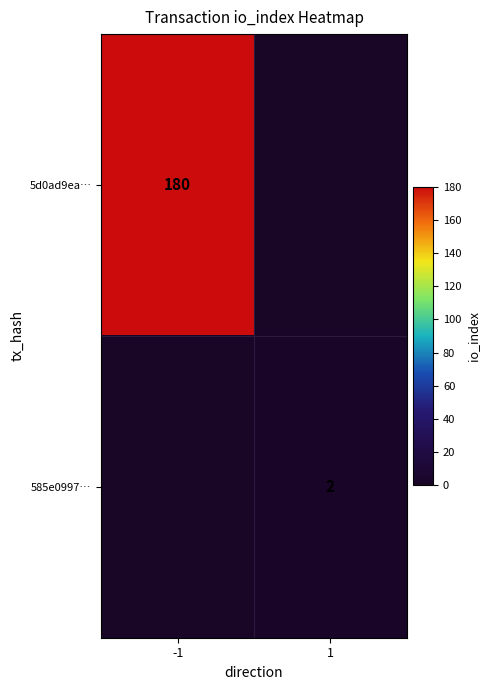

Is the value of 585e0997… at 1 greater than the value of 5d0ad9ea… at -1?

No